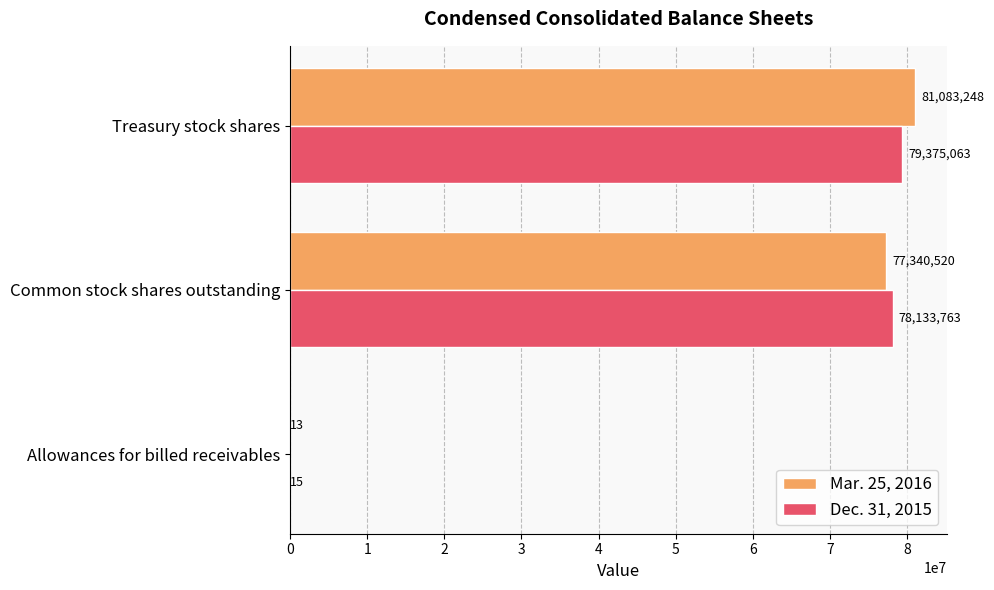

Read the Mar. 25, 2016 value at Allowances for billed receivables.

13